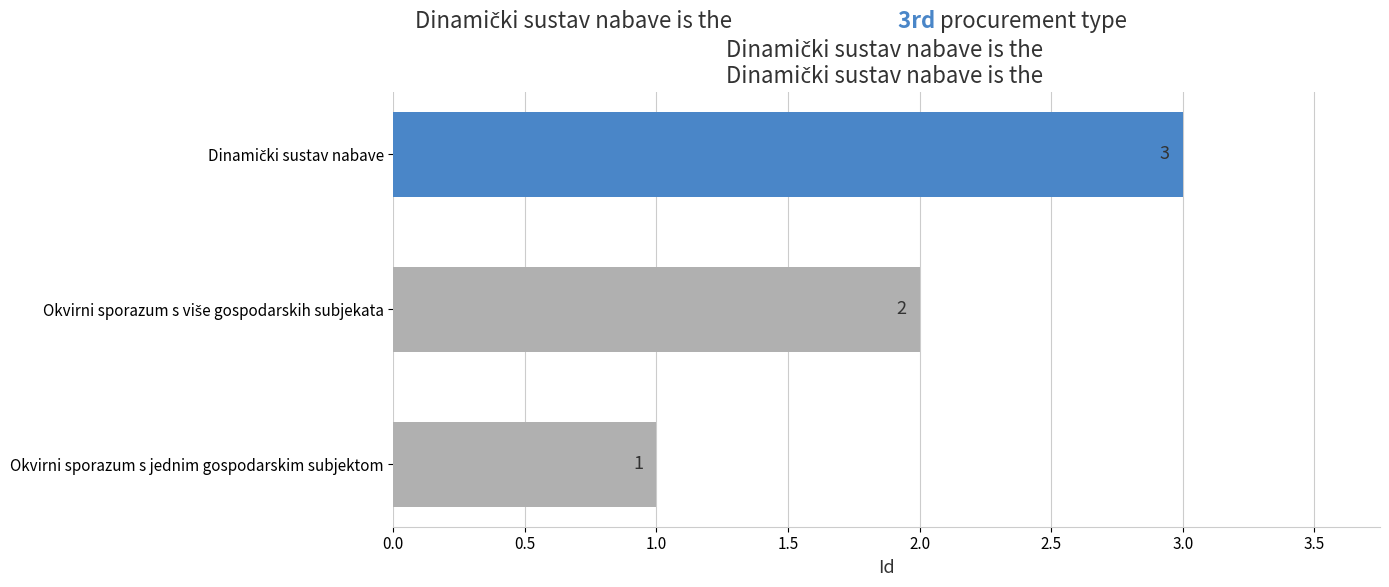

How many values are between 1 and 3?

3